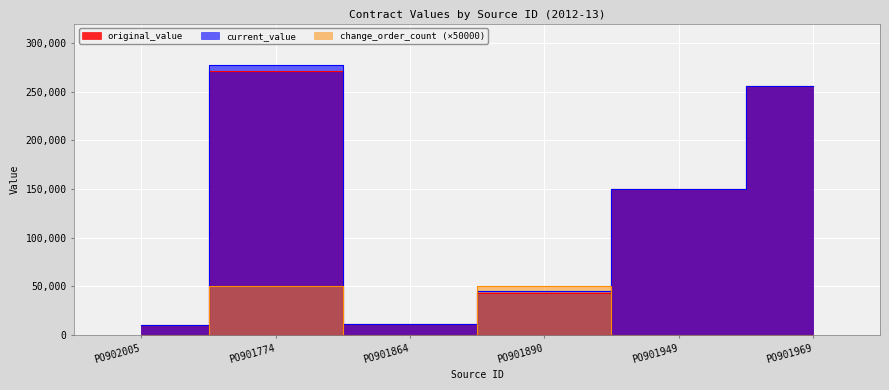

Reading left to right, what are all the values shown in this chart?

original_value: PO902005=10341.0	PO901774=270760.0	PO901864=10955.3	PO901890=43025.0	PO901949=150400.0	PO901969=255766.0
current_value: PO902005=10341.0	PO901774=277825.0	PO901864=10955.3	PO901890=45613.9	PO901949=150400.0	PO901969=255766.0
change_order_count: PO902005=0.0	PO901774=50000.0	PO901864=0.0	PO901890=50000.0	PO901949=0.0	PO901969=0.0